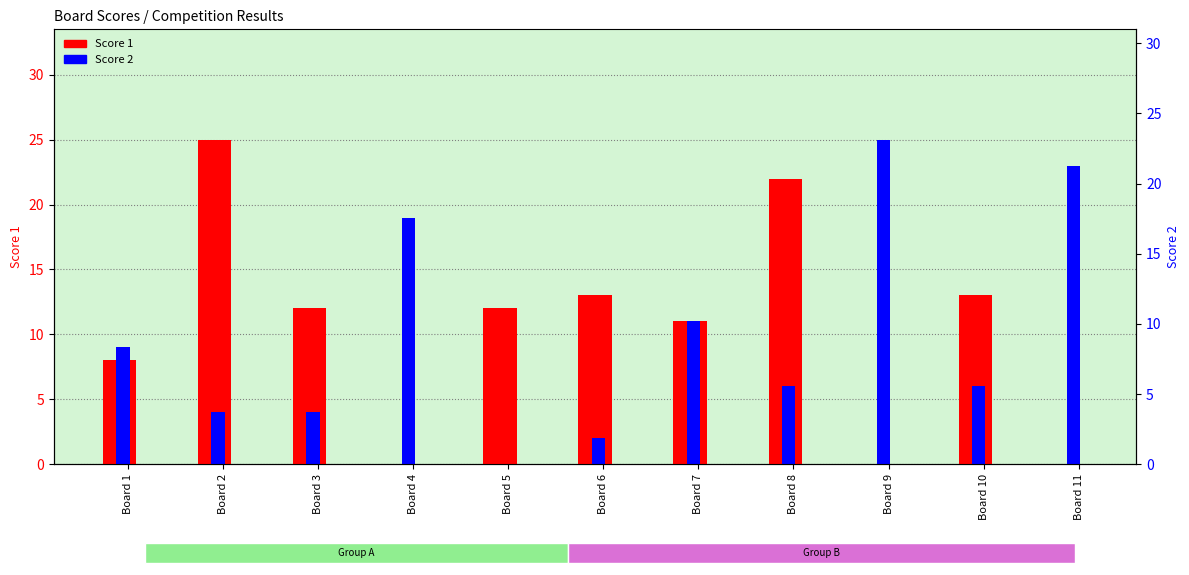

What are all the series names shown in the legend?

Score 1, Score 2